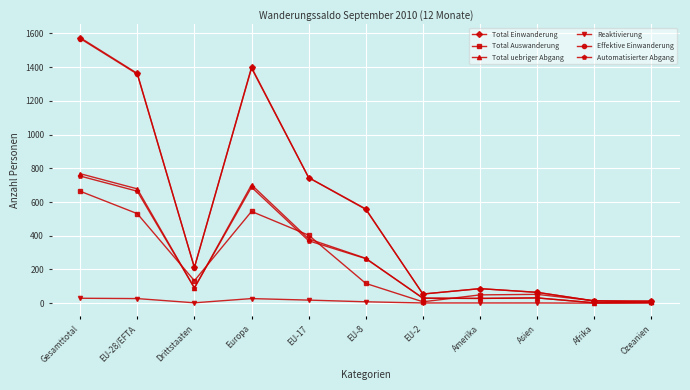

What is the maximum value for Total uebriger Abgang?

768